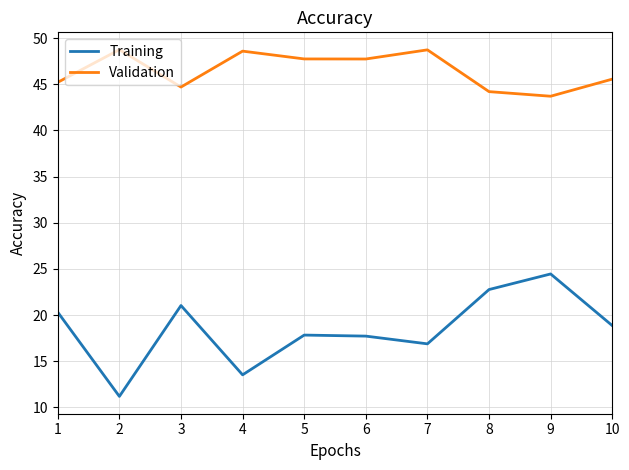

What is the difference between the Training values at 2 and 1?

9.1